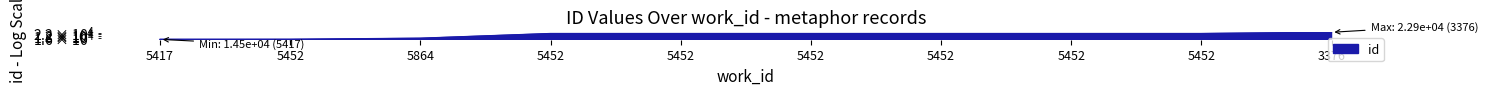

Is it true that the value at 3376 is 31681?

False